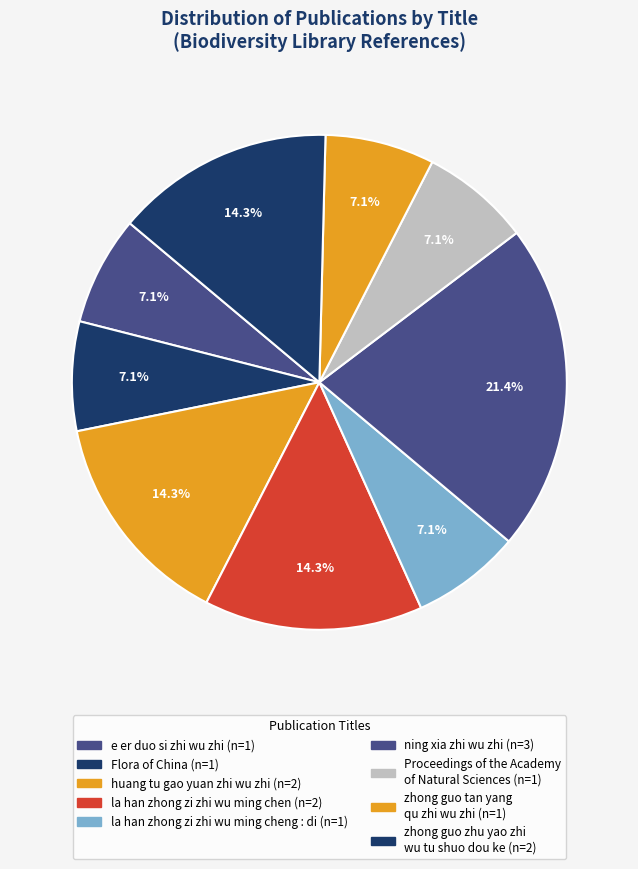

Count the number of slices in the pie.

9